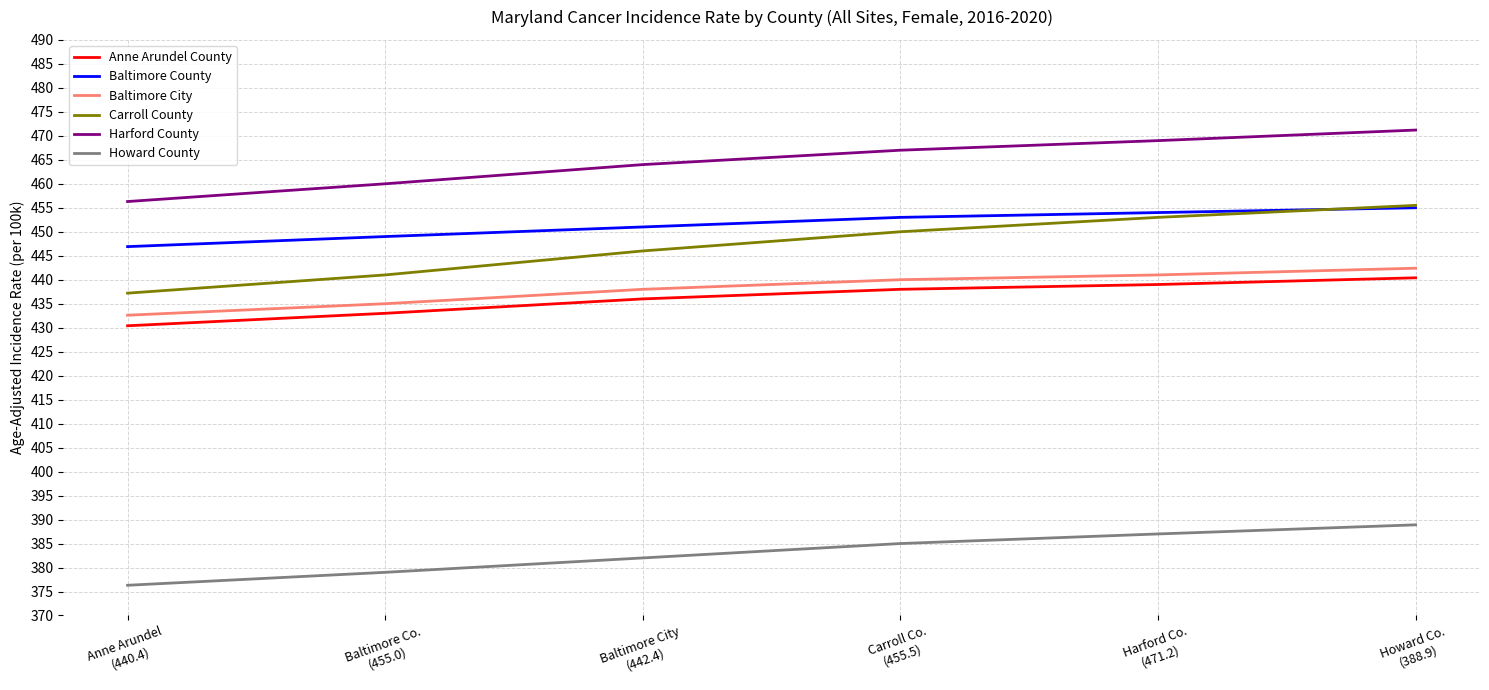

What is the sum of the Baltimore City values at Howard Co.
(388.9) and Harford Co.
(471.2)?

883.4